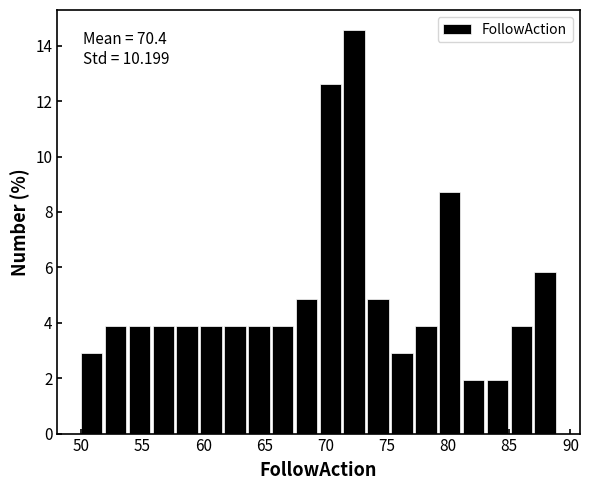

Read against the x-axis, roughly where is the centre of the tallest bar?

72.5